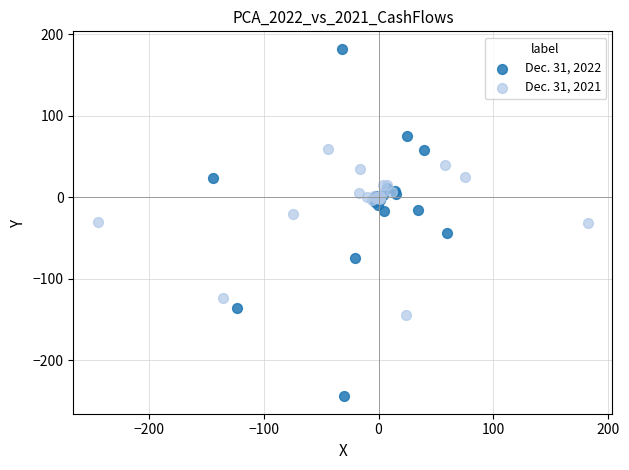

Which series has the widest spread of Y values?

Dec. 31, 2022